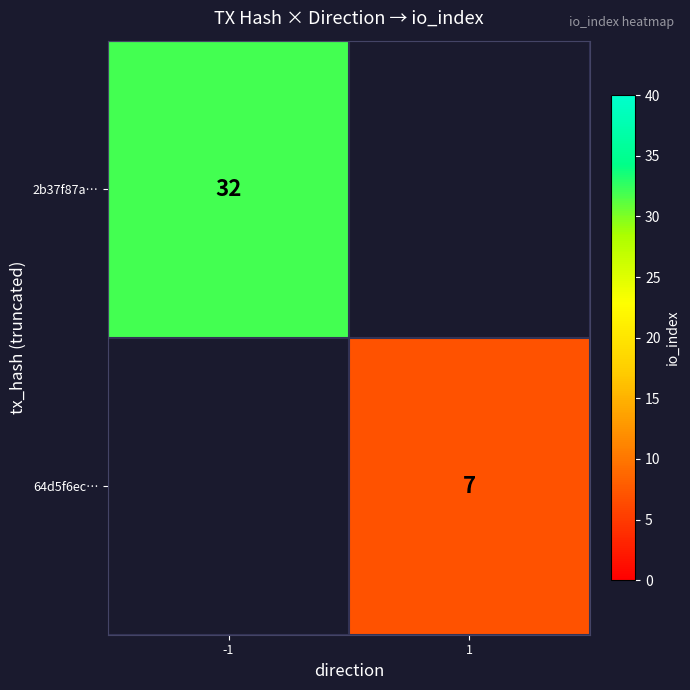

True or false: 64d5f6ec… has a value of 10 at 1.

False